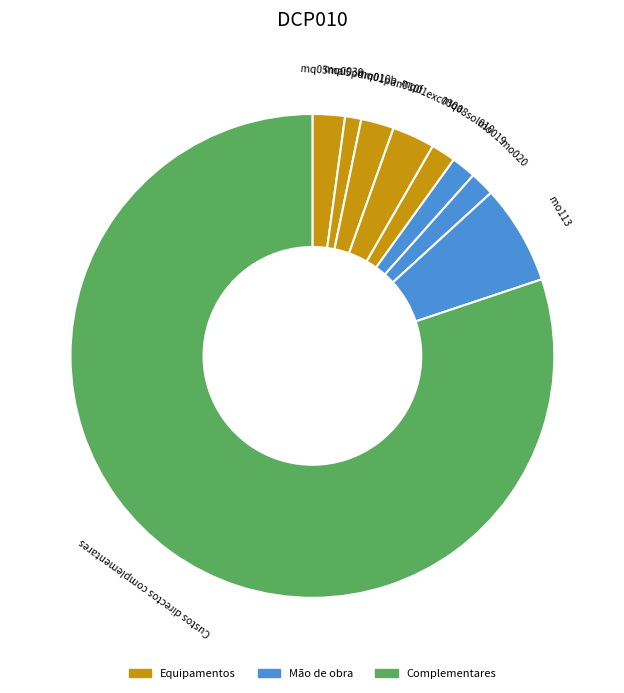

How many segments does this pie chart have?

9